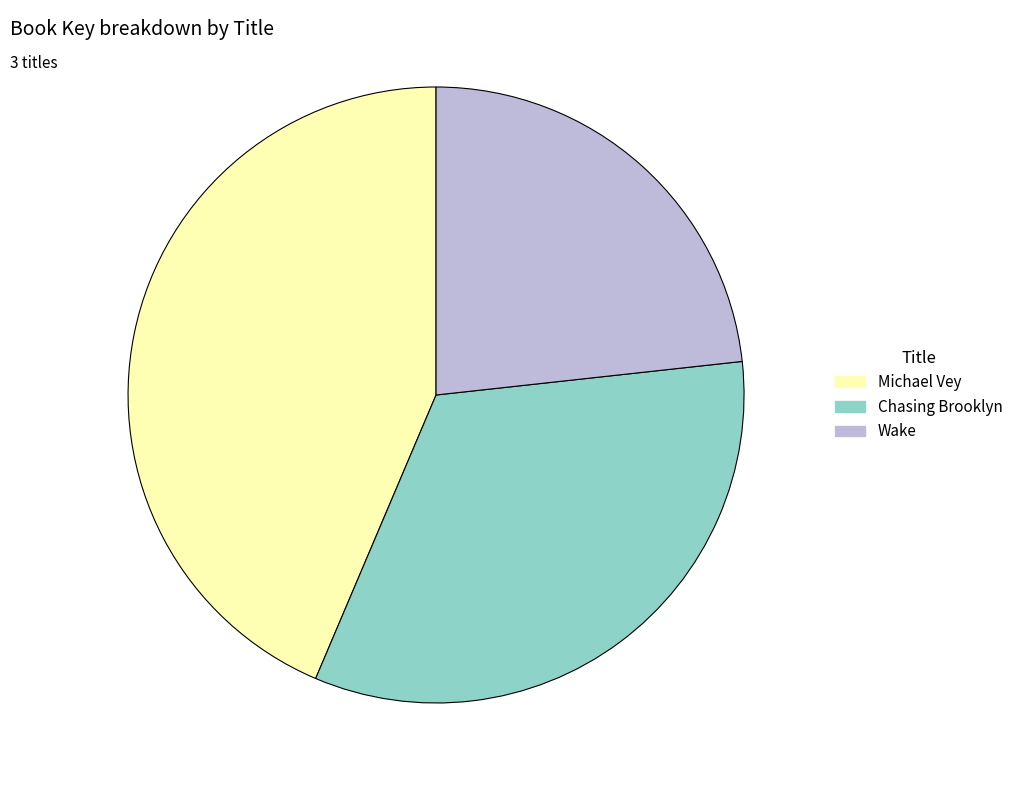

Count the number of slices in the pie.

3